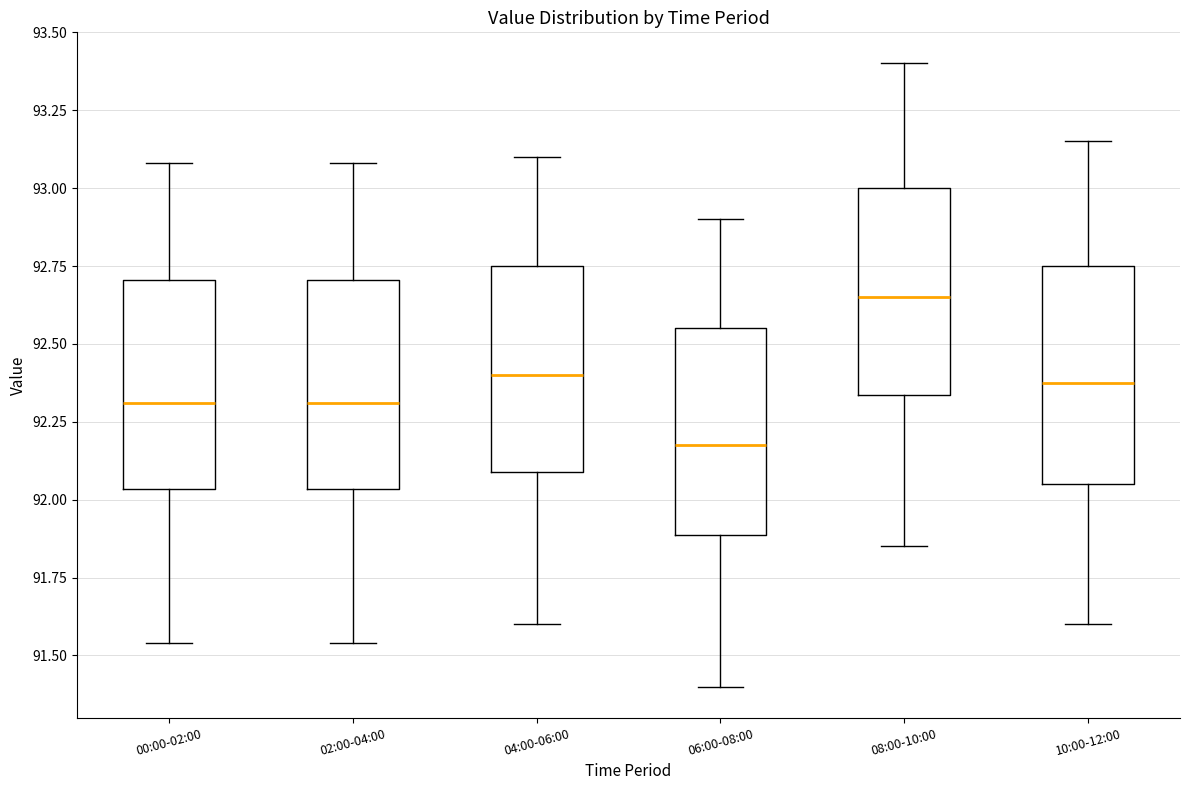

Where is the lower edge of the box for 06:00-08:00 on the y-axis? The values are not printed on the chart, so give them approximately, as read against the axis.

91.90